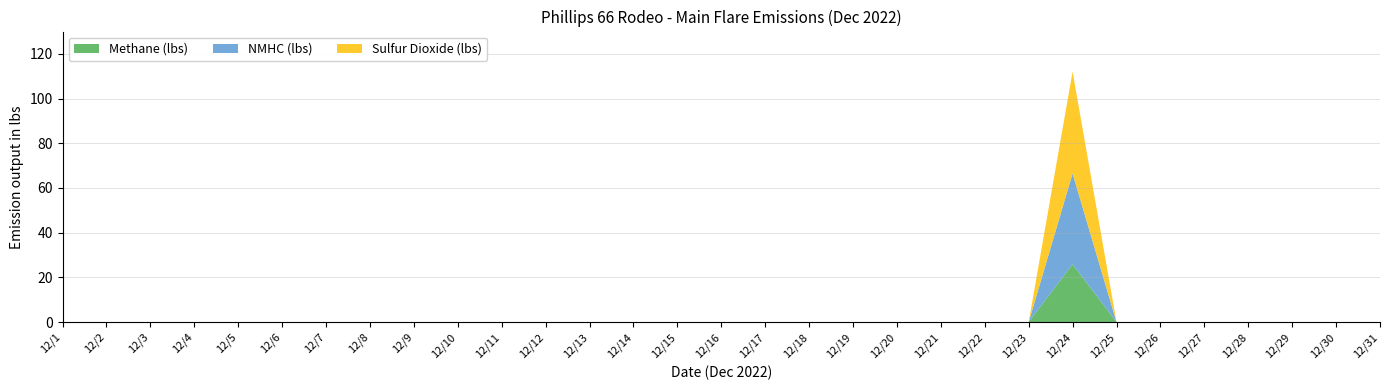

Reading right to left, list all the values displayed in this chart.

Methane (lbs): 0.0	0.0	0.0	0.0	0.0	0.0	0.0	25.9	0.0	0.0	0.0	0.0	0.0	0.0	0.0	0.0	0.0	0.0	0.0	0.0	0.0	0.0	0.0	0.0	0.0	0.0	0.0	0.0	0.0	0.0	0.0
NMHC (lbs): 0.0	0.0	0.0	0.0	0.0	0.0	0.0	40.6	0.0	0.0	0.0	0.0	0.0	0.0	0.0	0.0	0.0	0.0	0.0	0.0	0.0	0.0	0.0	0.0	0.0	0.0	0.0	0.0	0.0	0.0	0.0
Sulfur Dioxide (lbs): 0.0	0.0	0.0	0.0	0.0	0.0	0.0	45.6	0.0	0.0	0.0	0.0	0.0	0.0	0.0	0.0	0.0	0.0	0.0	0.0	0.0	0.0	0.0	0.0	0.0	0.0	0.0	0.0	0.0	0.0	0.0